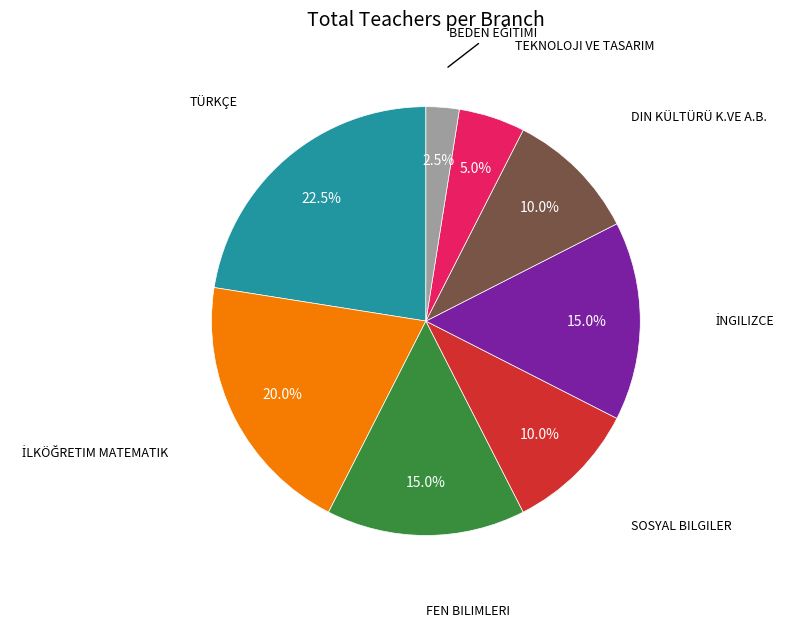

Does any single category account for the majority?

No